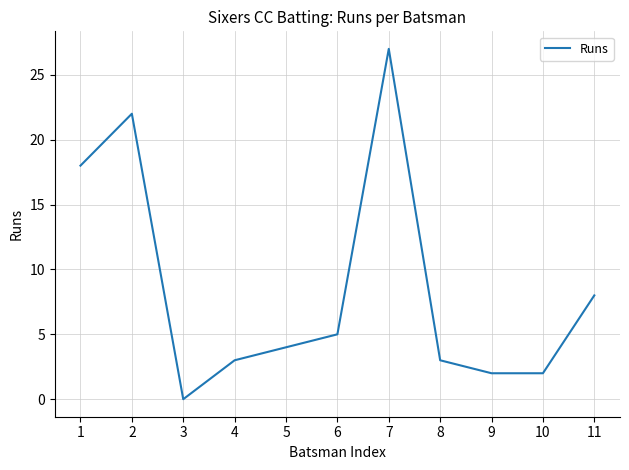

What is the change in value from 1 to 8?

-15